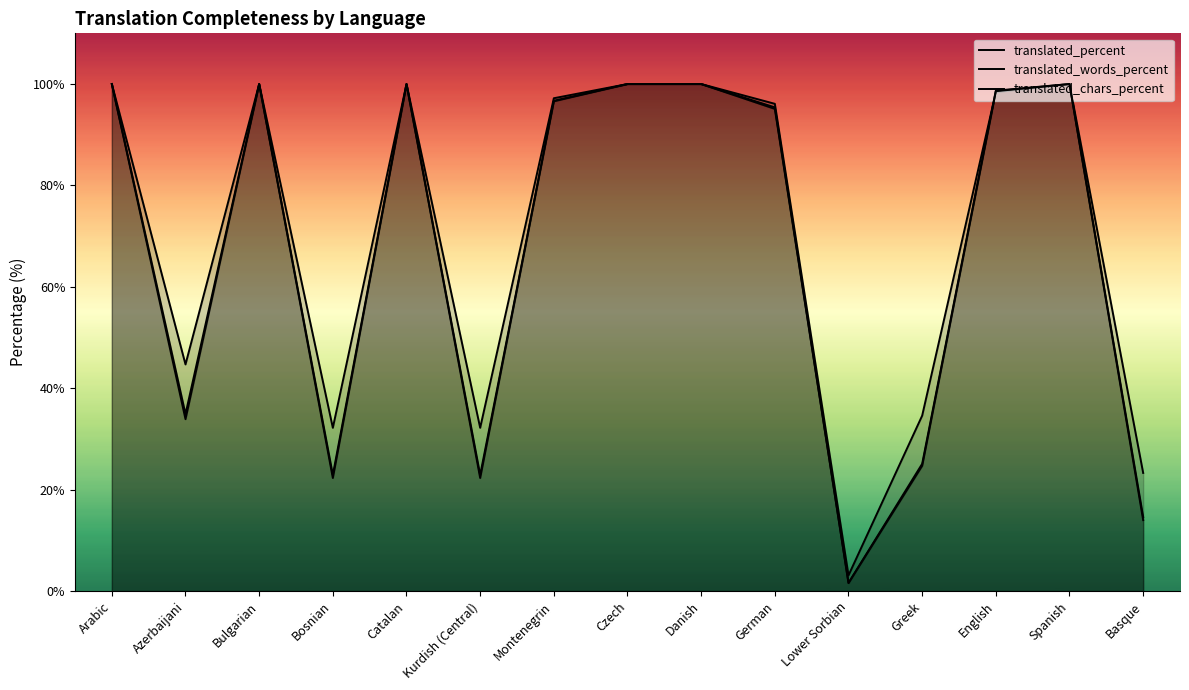

True or false: translated_words_percent has a value of 33.9 at Azerbaijani.

True